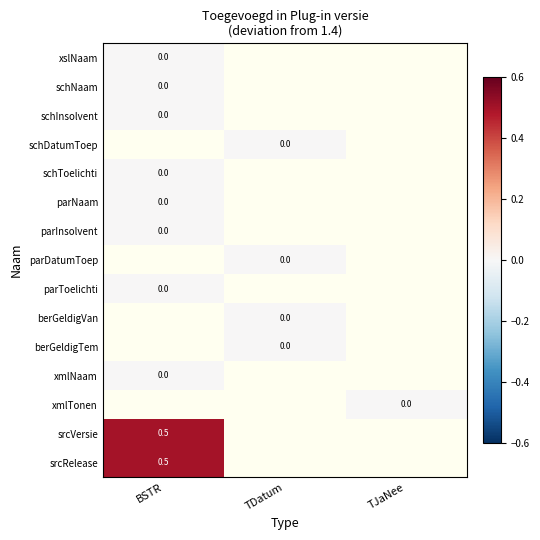

The srcVersie series shows 0.5 at BSTR. True or false?

True